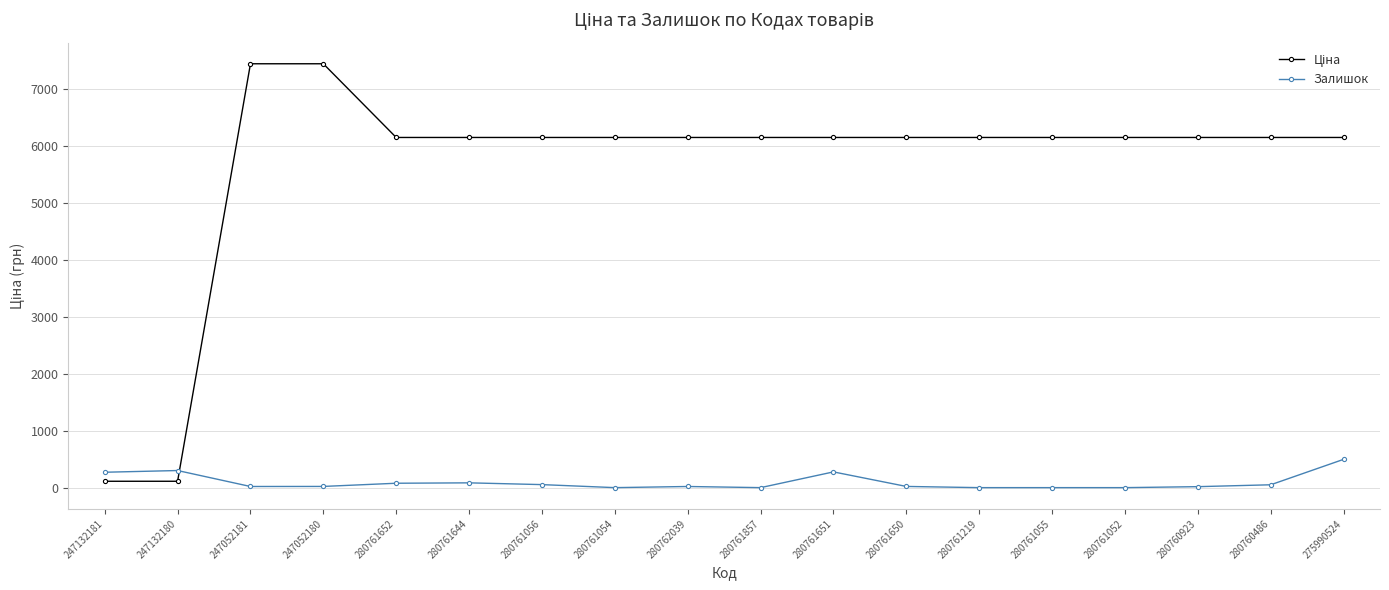

What is the difference between the Залишок values at 280761219 and 280761650?

21.0